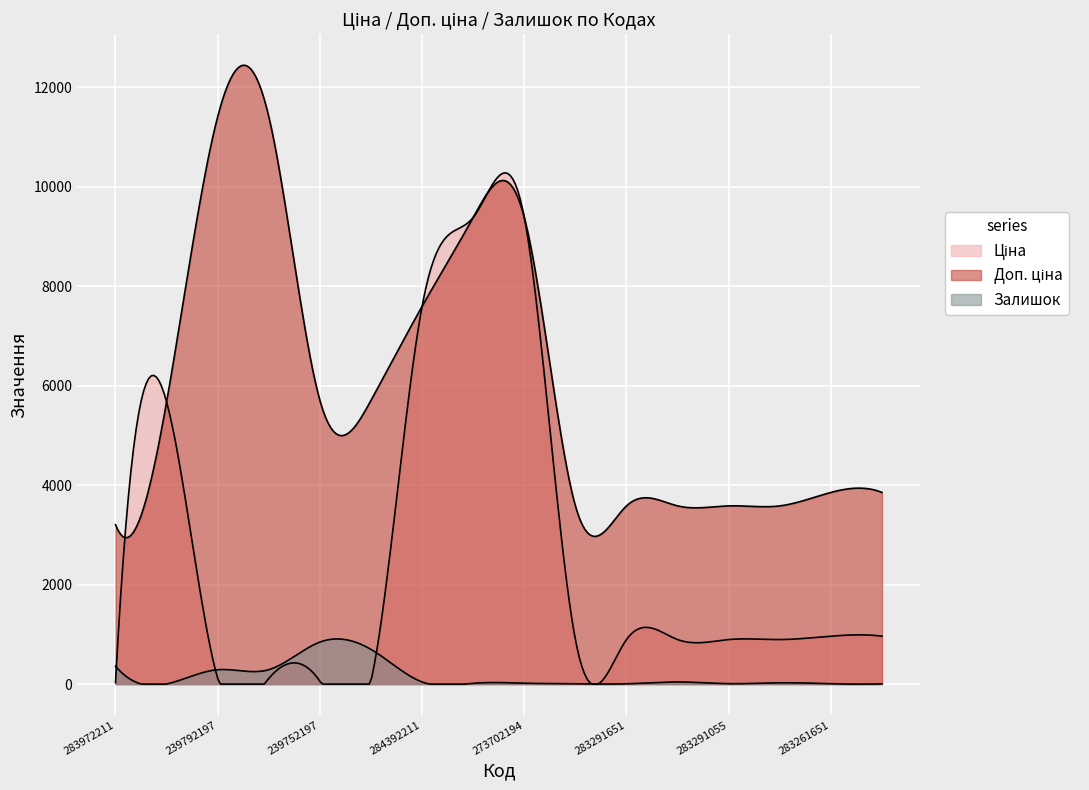

What is the difference between the maximum and minimum values in the Ціна series?

9351.9